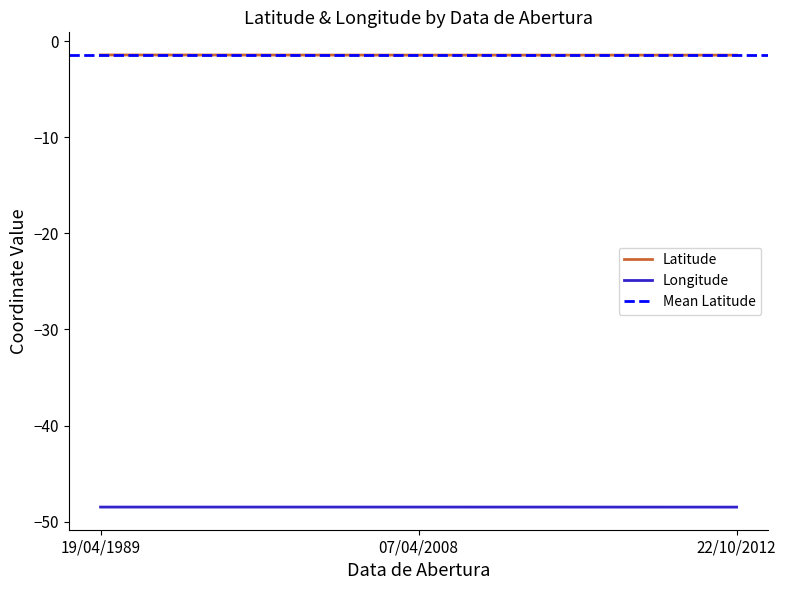

The Latitude series shows -1.4 at 19/04/1989. True or false?

True